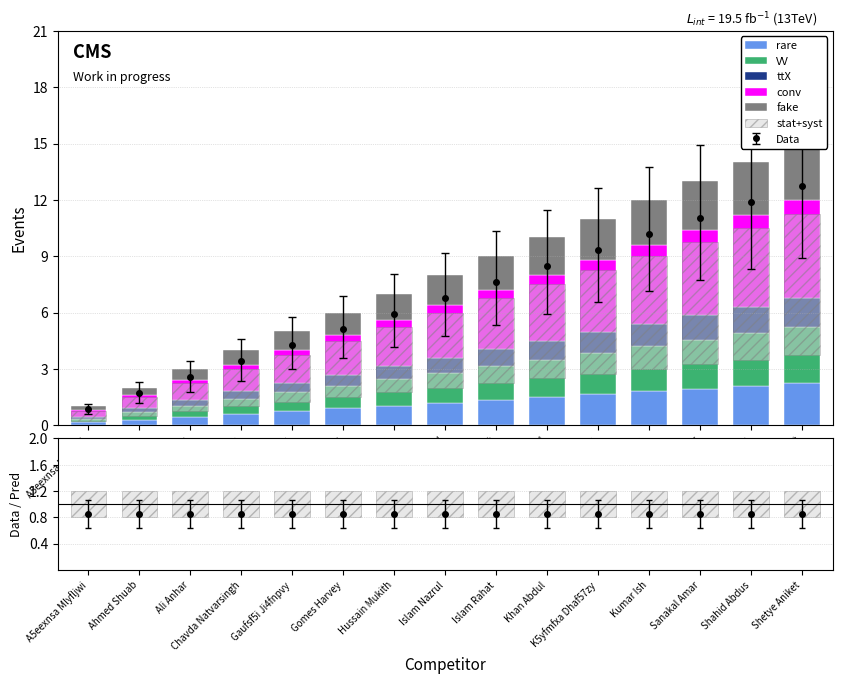

Rank the categories by conv value from lowest to highest.

A5eexnsa Mlyfljwi, Ahmed Shuab, Ali Anhar, Chavda Natvarsingh, Gaufsf5i Ji4fnpvy, Gomes Harvey, Hussain Mukith, Islam Nazrul, Islam Rahat, Khan Abdul, K5yfmfxa Dhaf57zy, Kumar Ish, Sanakal Amar, Shahid Abdus, Shetye Aniket